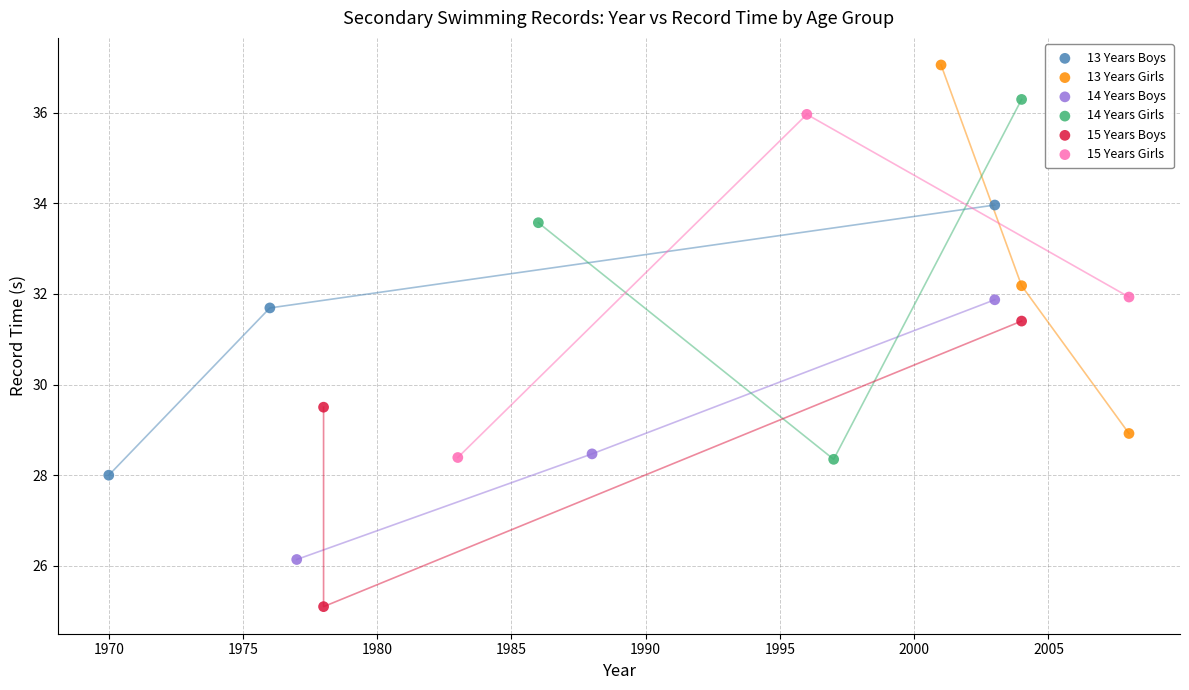

Which series has the widest spread of Y values?

13 Years Girls